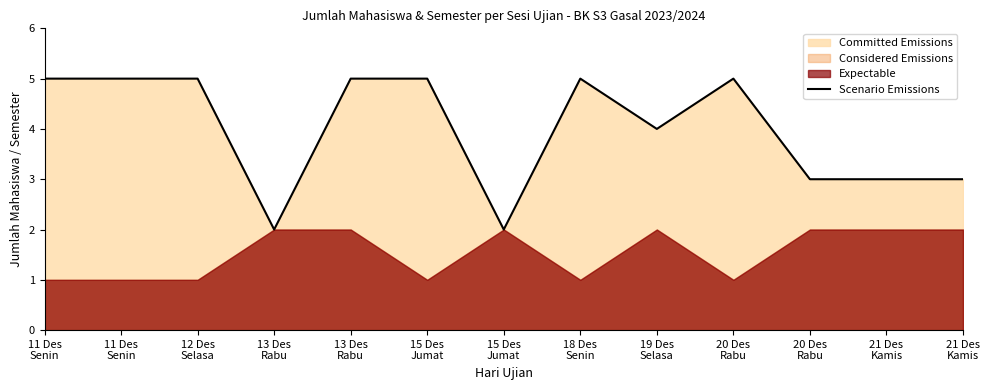

How many points are lower than both their immediate neighbors (excluding endpoints)?

3